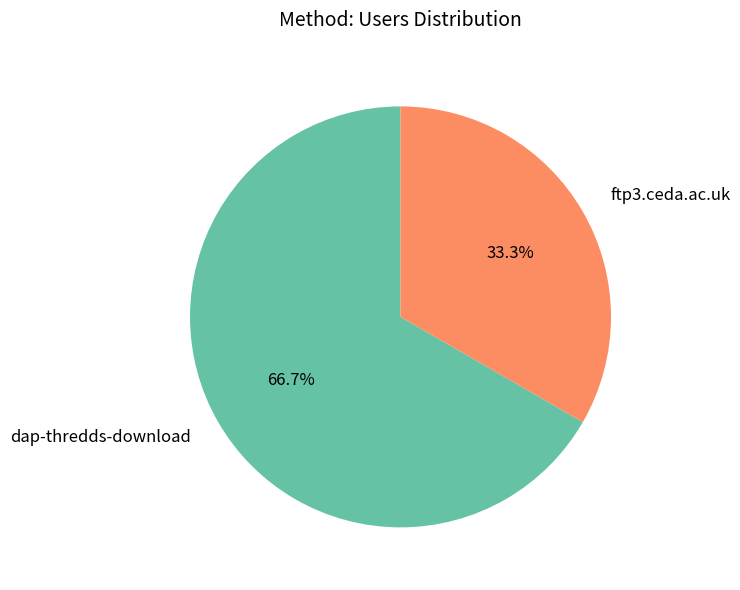

How many segments does this pie chart have?

2